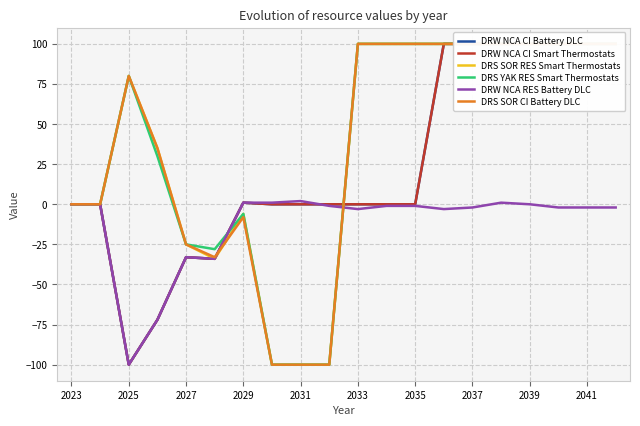

Which series has the largest total across all categories?

DRS YAK RES Smart Thermostats